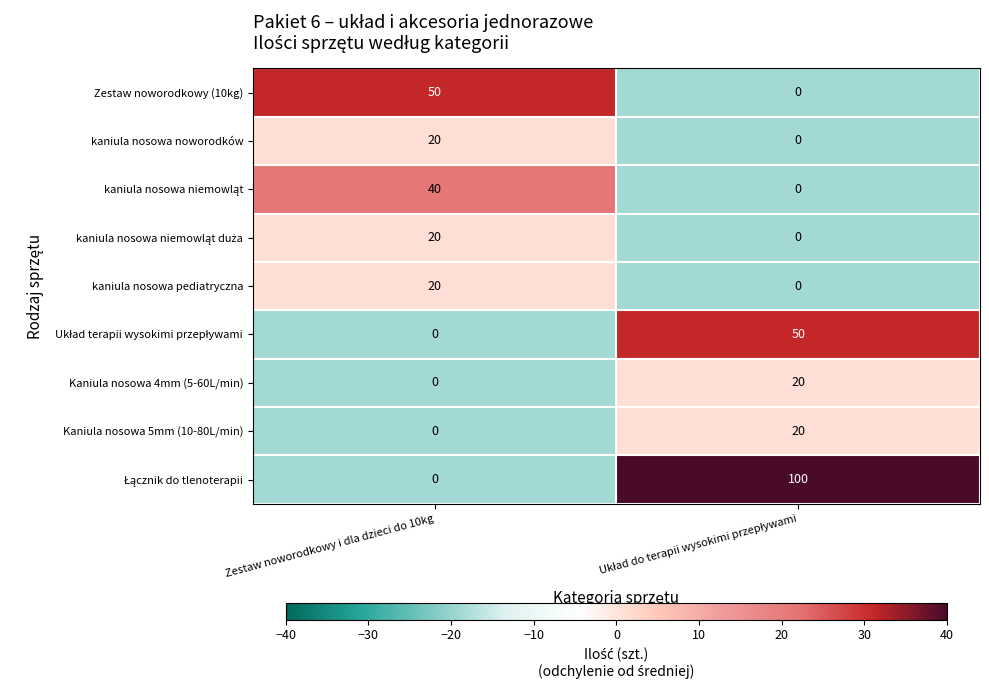

What is the difference between the highest and lowest values at Zestaw noworodkowy i dla dzieci do 10kg?

50